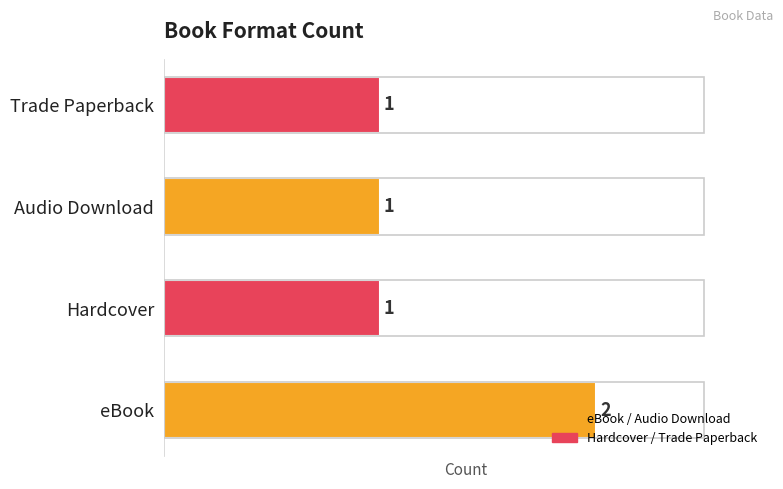

True or false: the data shows 1 at Hardcover.

True